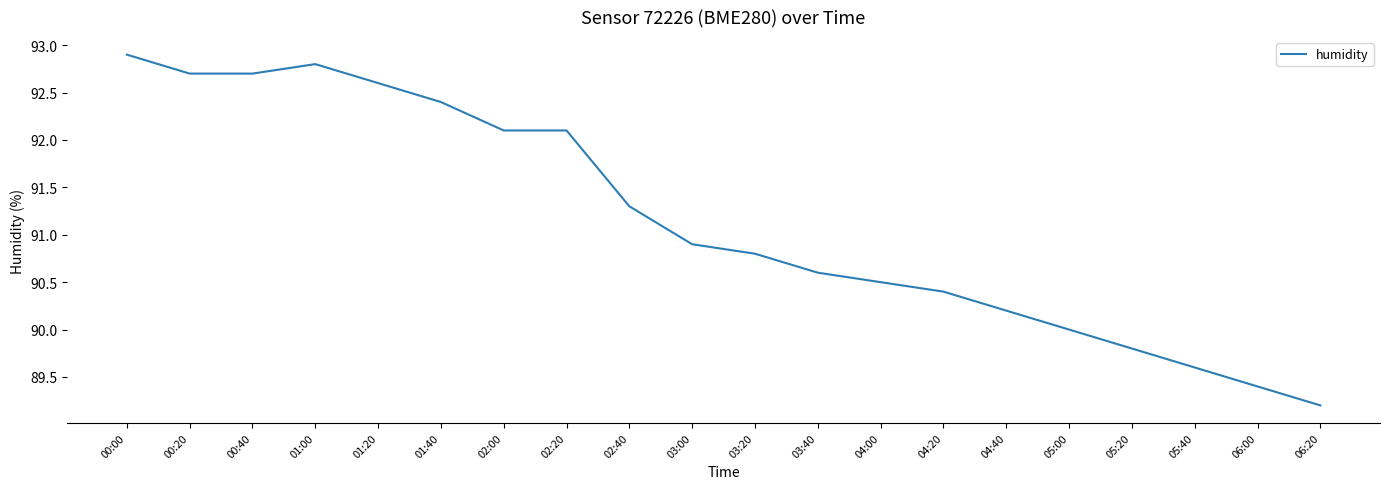

Reading left to right, transcribe all the data shown in this chart.

92.9	92.7	92.7	92.8	92.6	92.4	92.1	92.1	91.3	90.9	90.8	90.6	90.5	90.4	90.2	90.0	89.8	89.6	89.4	89.2